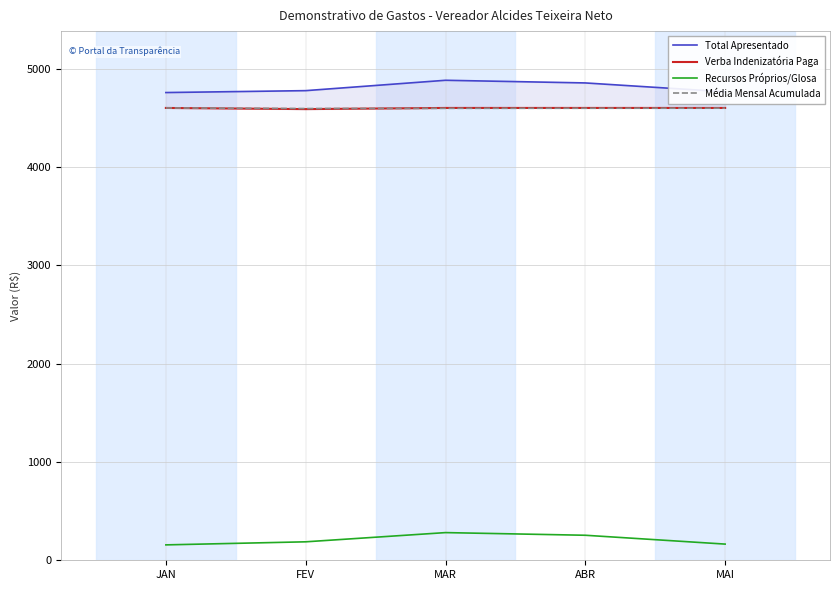

How many lines are shown in the chart?

4